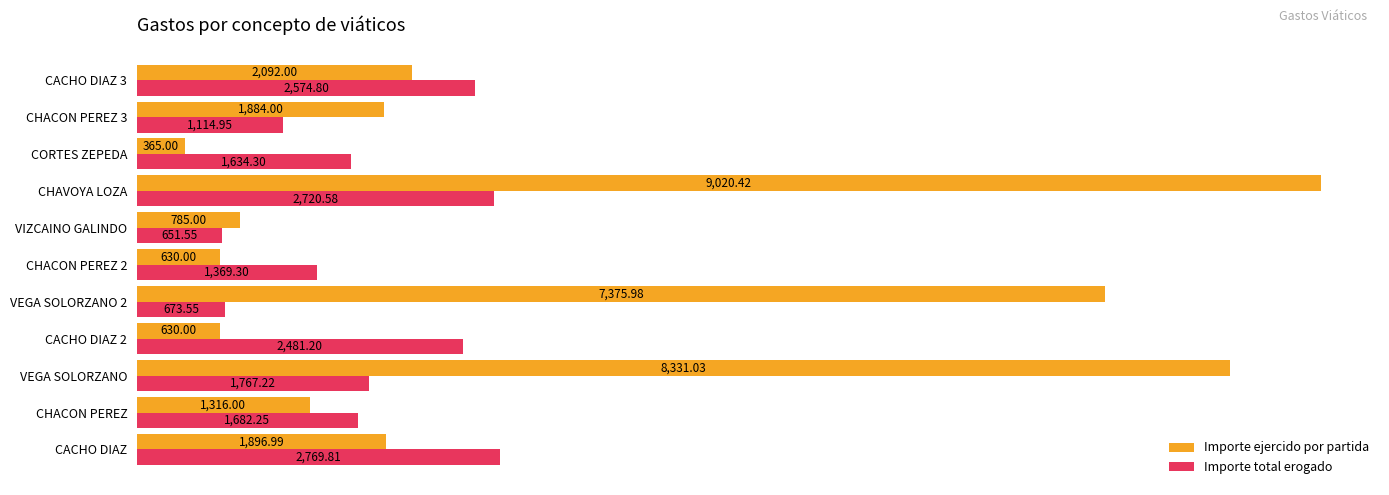

Which series has the widest spread of values?

Importe ejercido por partida